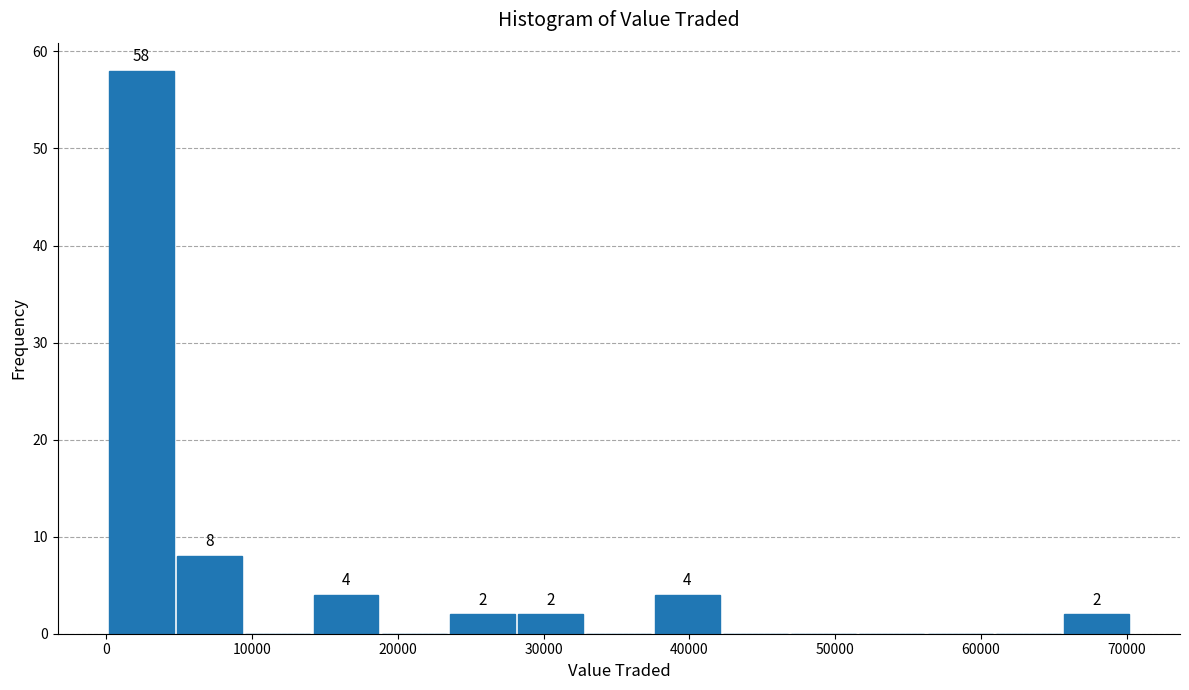

Which range on the x-axis has the tallest bar?

0 to 5000